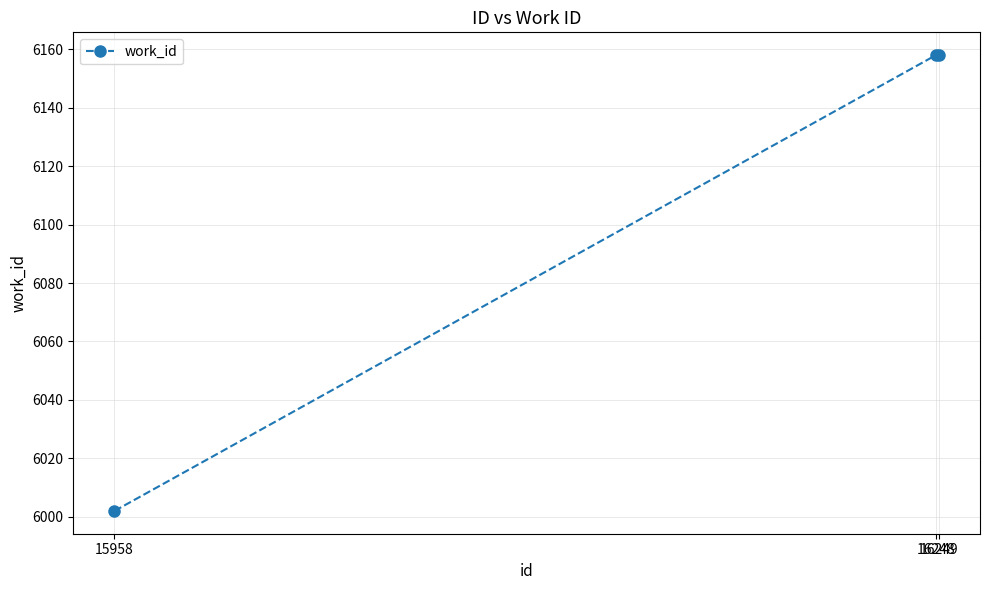

What is the difference between the values at 15958 and 16249?

156